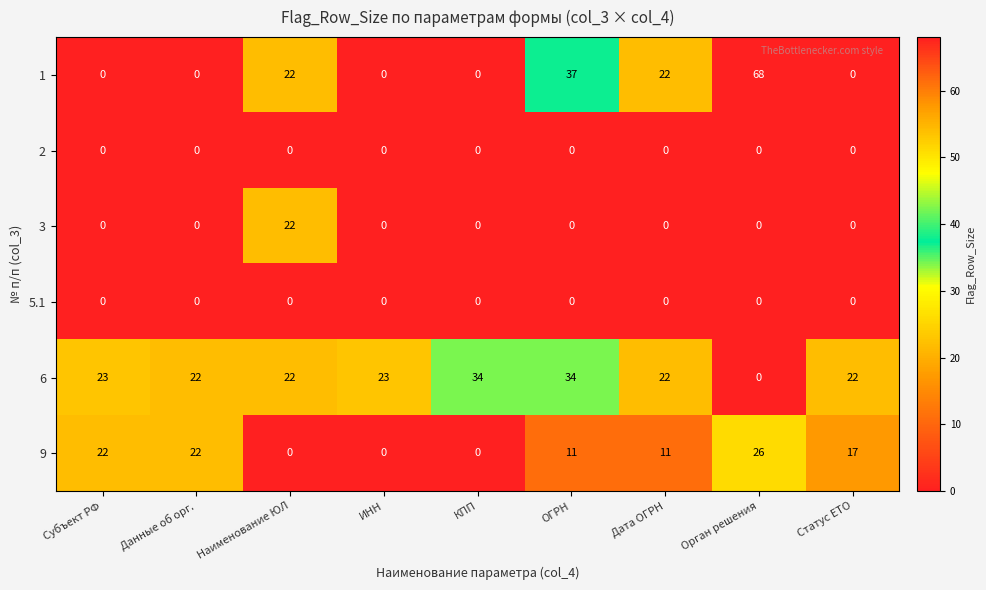

Count the number of data series in this chart.

6